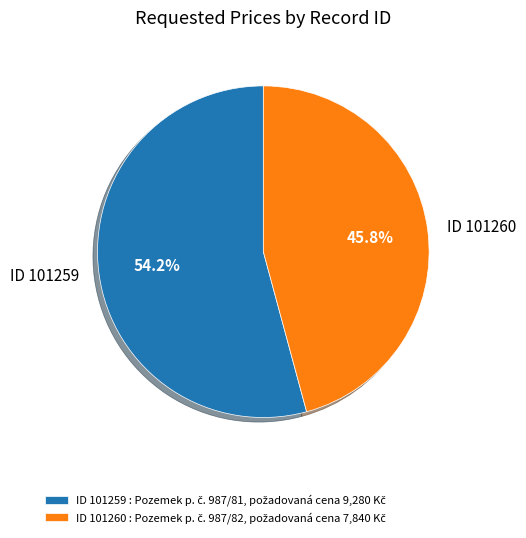

To the nearest percent, what is the difference between the largest and smallest slice percentages?

8%